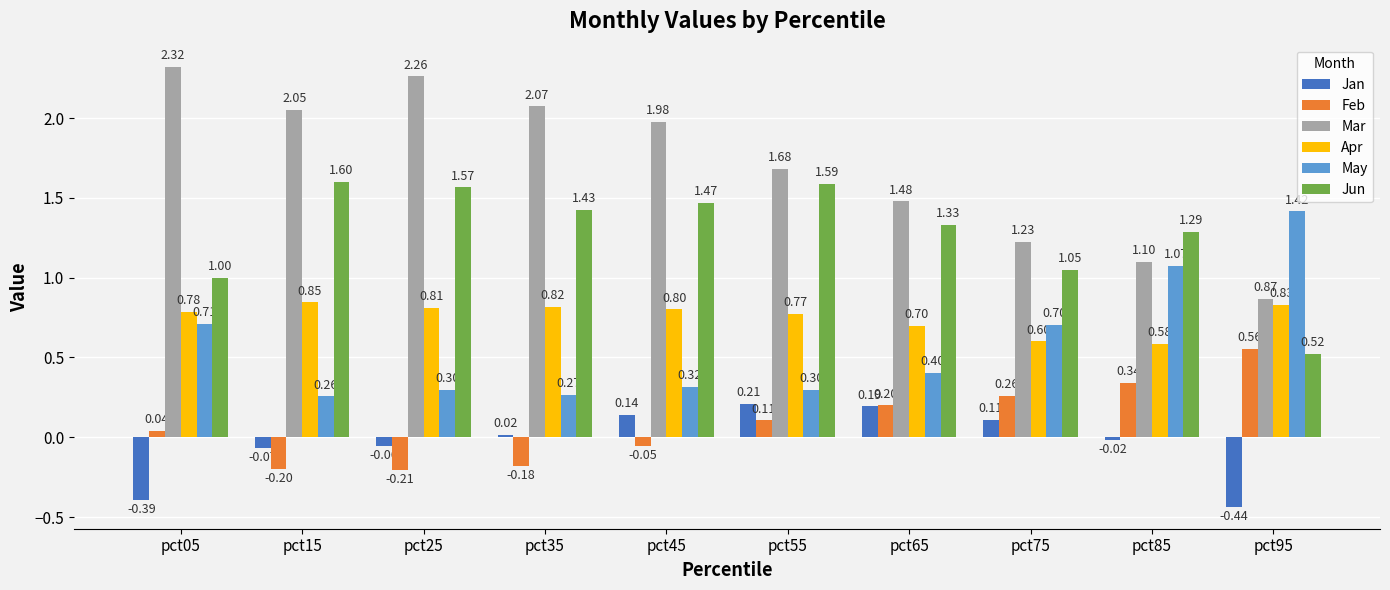

What is the lowest value of the Feb series?

-0.2